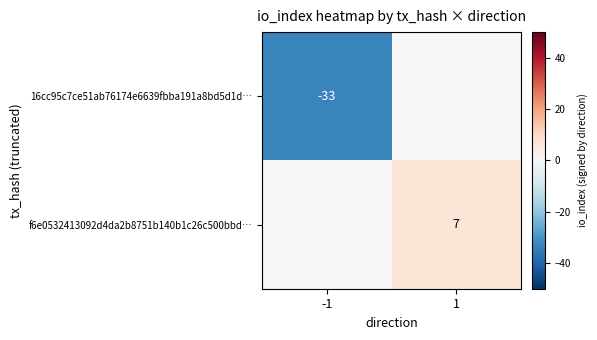

Is it true that f6e0532413092d4da2b8751b140b1c26c500bbd… equals 7 at 1?

True